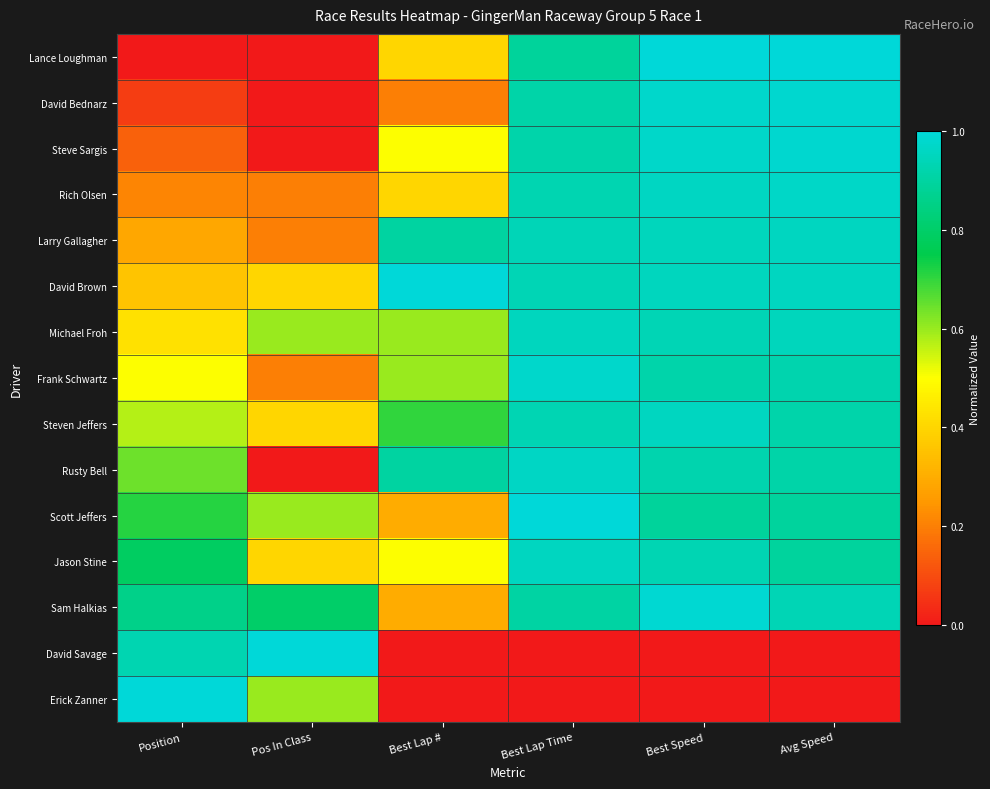

Which label corresponds to the largest value in the chart?

Best Speed